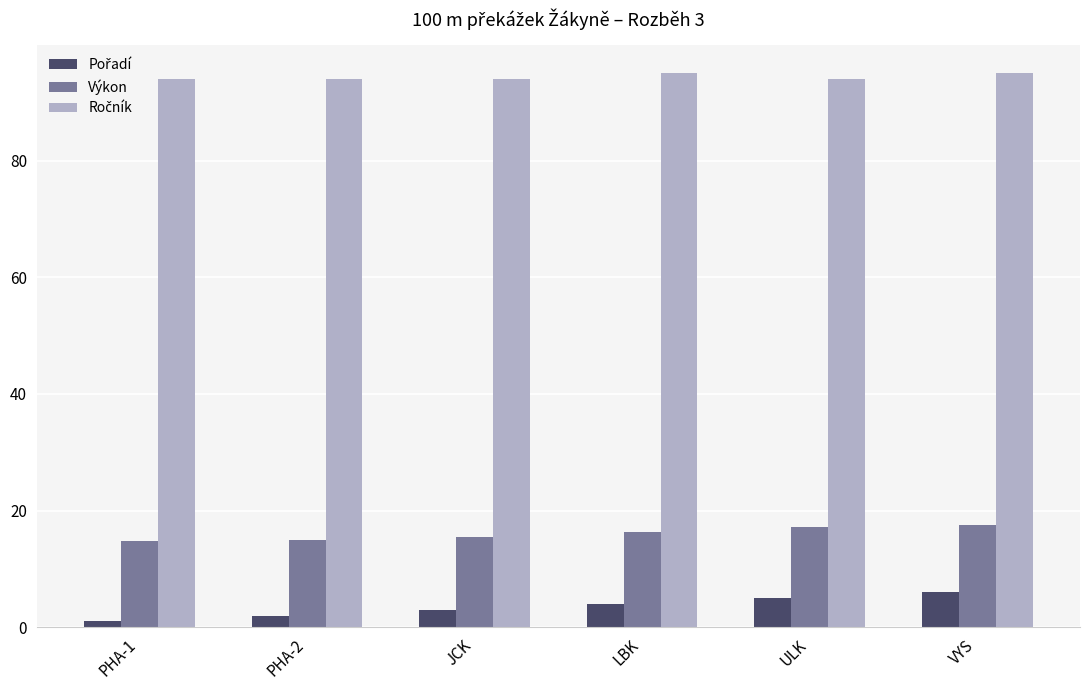

At how many categories does at least one series exceed 76?

6